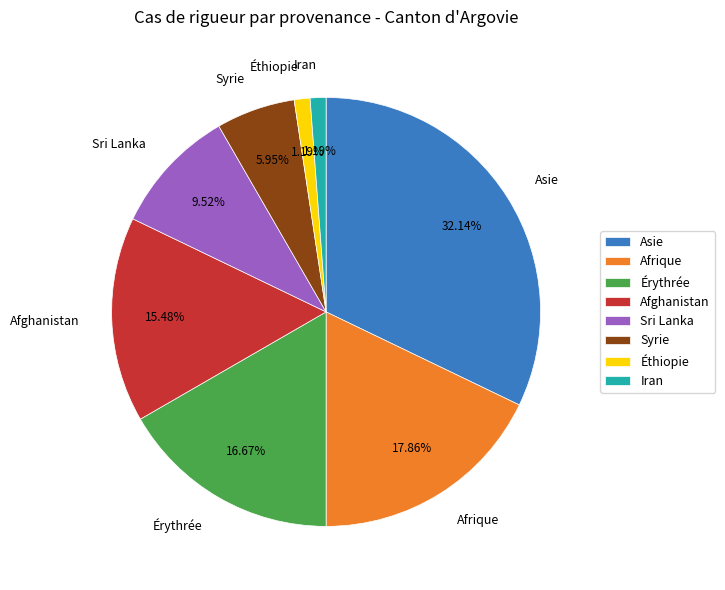

What is the total percentage of Sri Lanka and Afghanistan?

25.0%